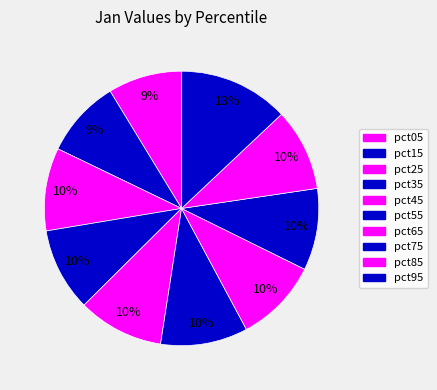

What percentage do pct05 and pct45 together represent?

18.8%